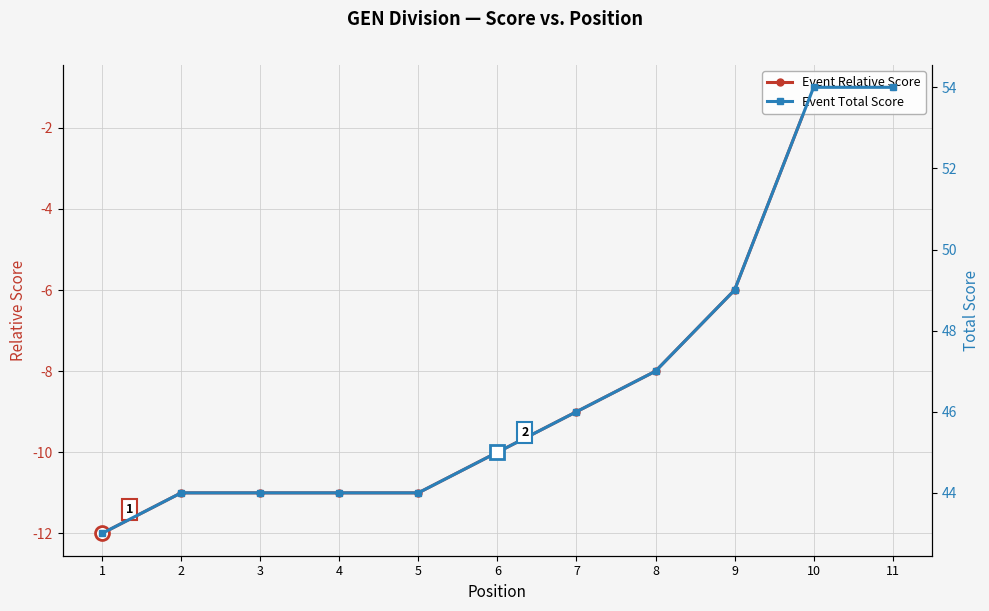

At which category is the sum across all series the highest?

10